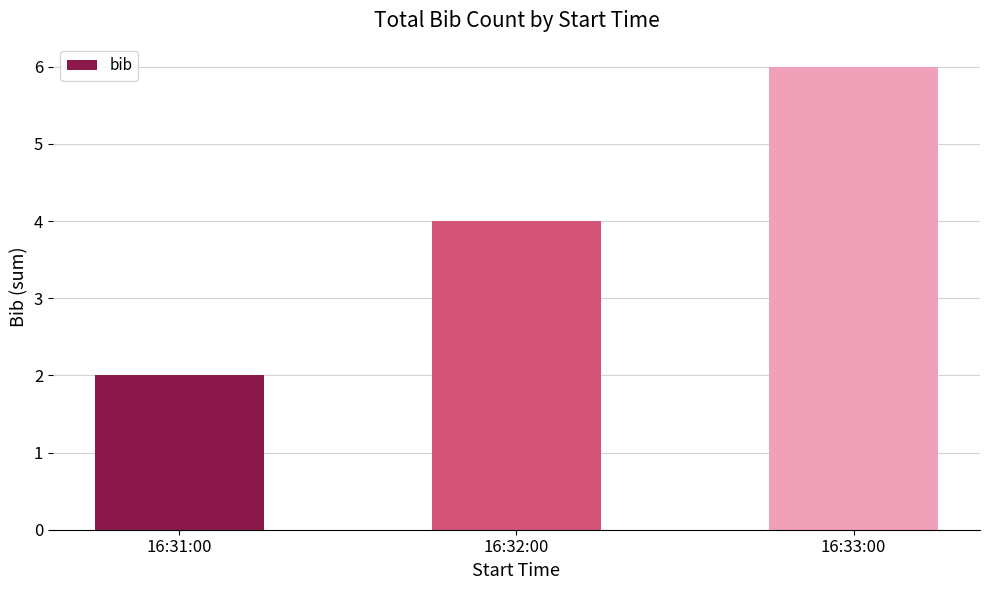

Reading right to left, transcribe all the data shown in this chart.

16:33:00=6	16:32:00=4	16:31:00=2